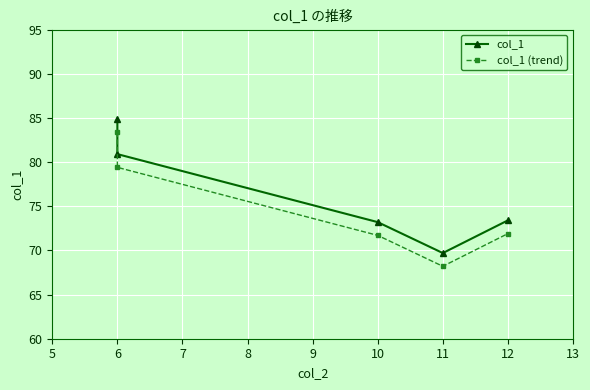

True or false: col_1 has a value of 124.9 at 6.

False